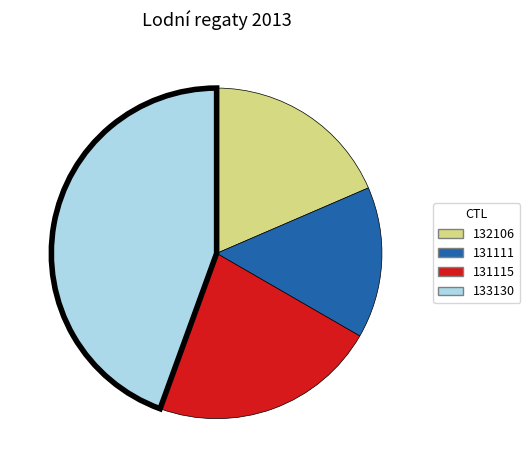

Rank the categories by value from lowest to highest.

131111, 132106, 131115, 133130